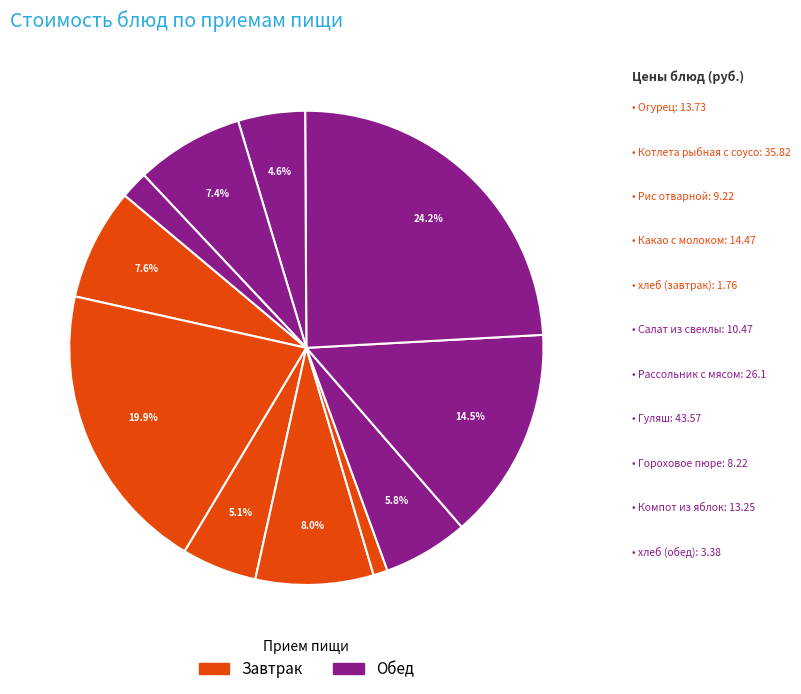

Which slice is the smallest?

хлеб (завтрак)